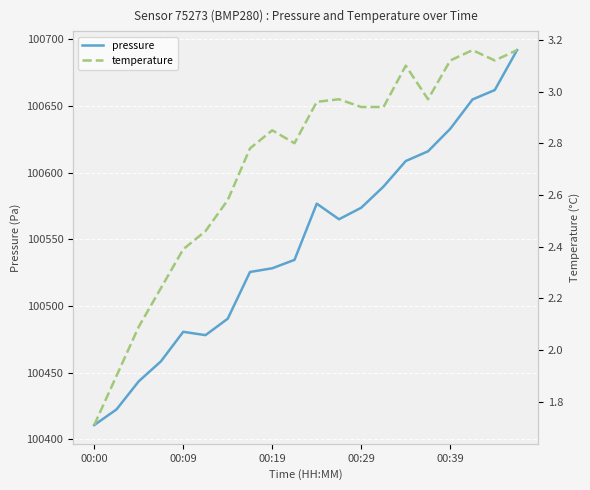

The value of pressure at 18 is 60017.3. True or false?

False